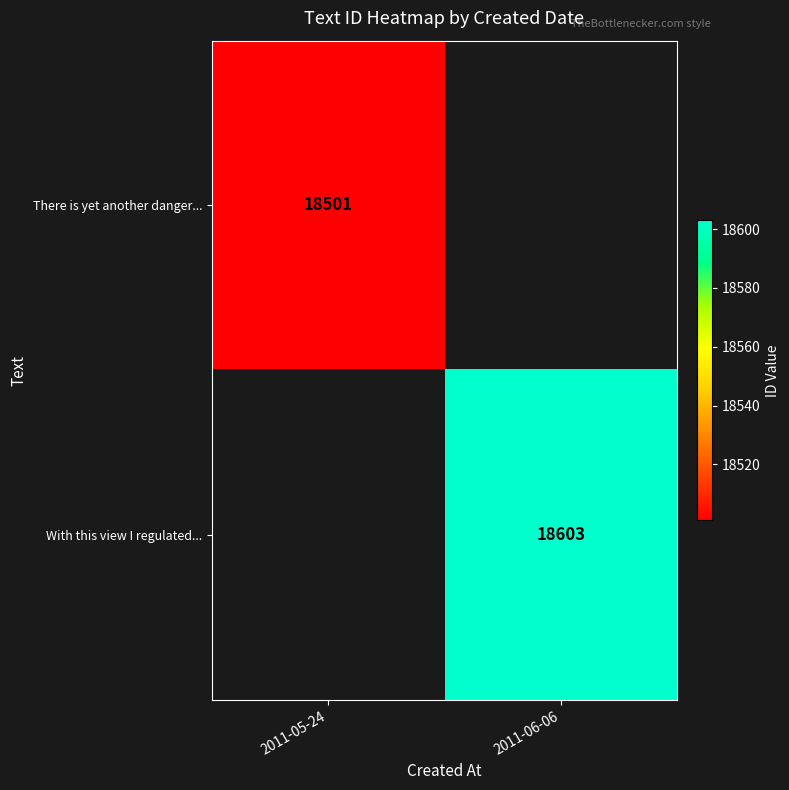

How many categories are shown in the chart?

2